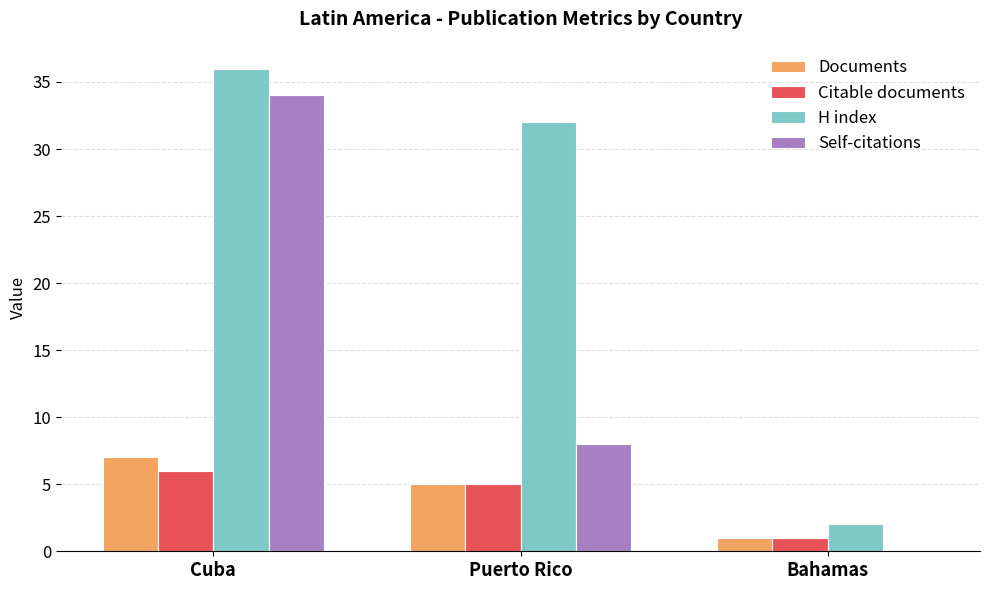

How many data points does each series have?

3